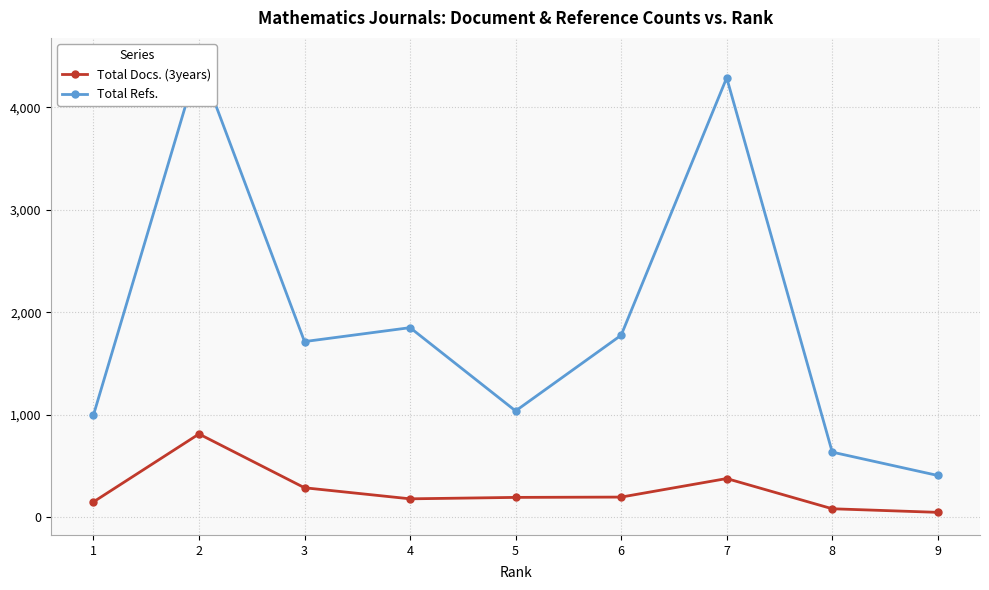

Rank the series by their average value, from lowest to highest.

Total Docs. (3years), Total Refs.